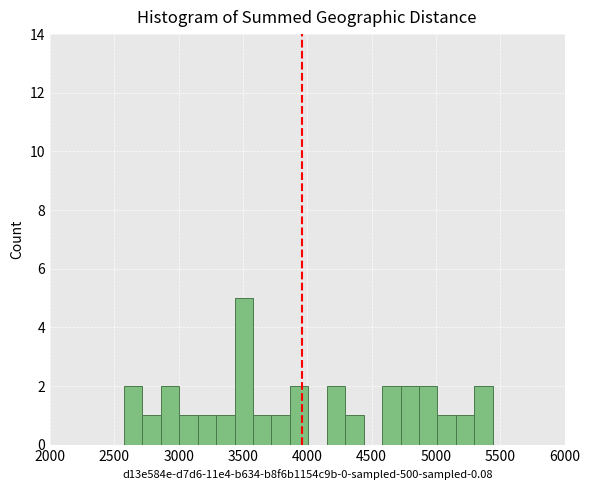

Read against the x-axis, roughly where is the centre of the tallest bar?

3500